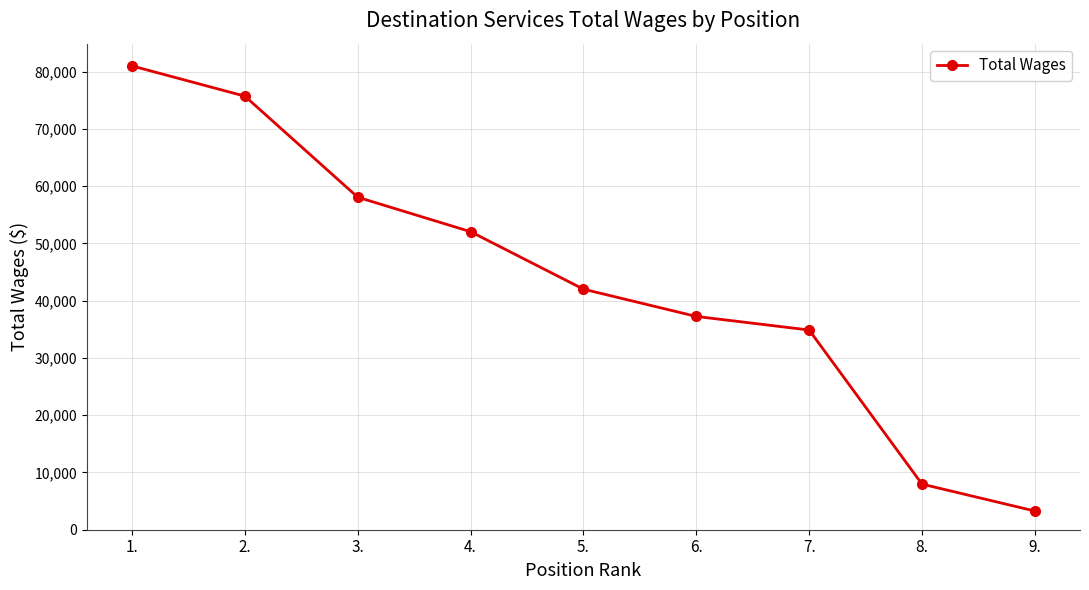

Reading left to right, what are all the values shown in this chart?

80988	75706	58060	52043	42005	37243	34871	7965	3265